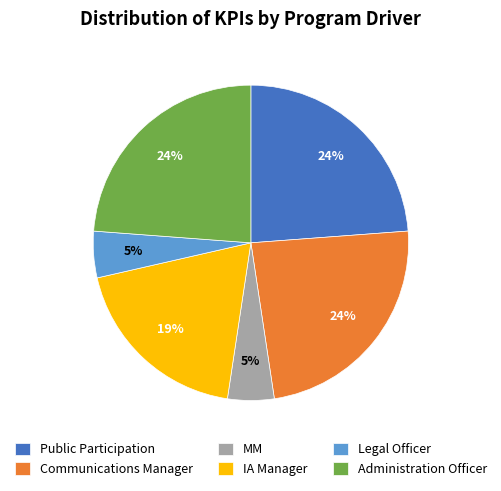

What percentage is the IA Manager slice, to the nearest percent?

19%